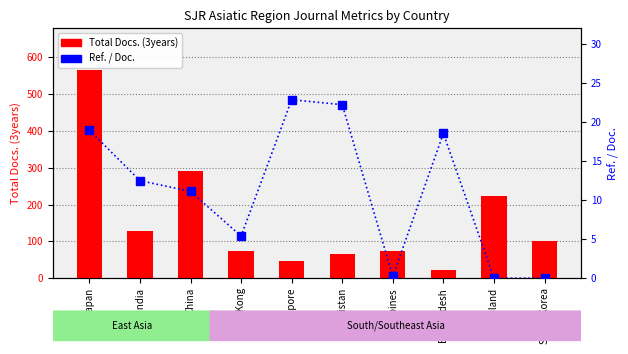

Which series has the largest total across all categories?

Total Docs. (3years)